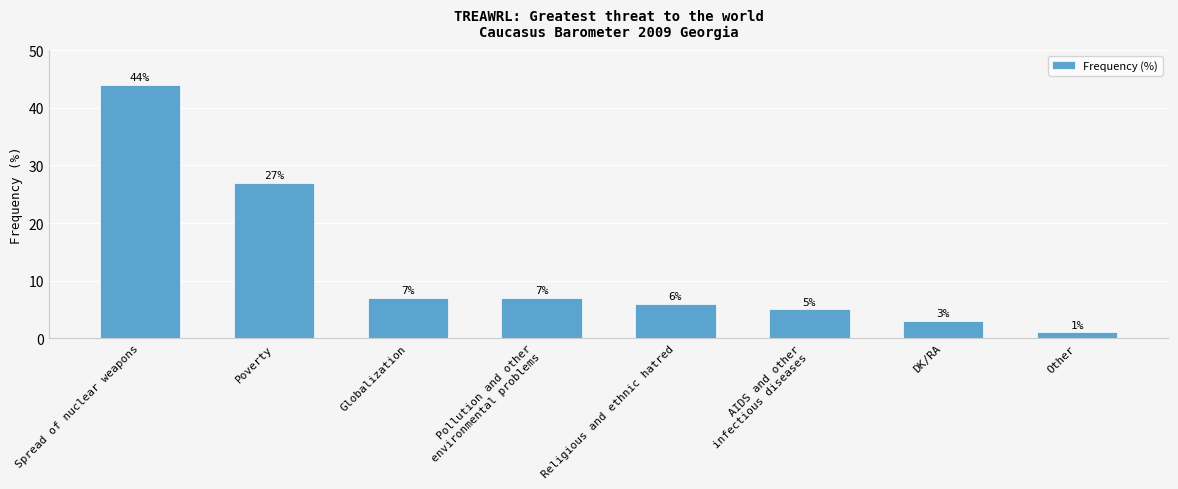

What is the change in value from Pollution and other
environmental problems to AIDS and other
infectious diseases?

-2